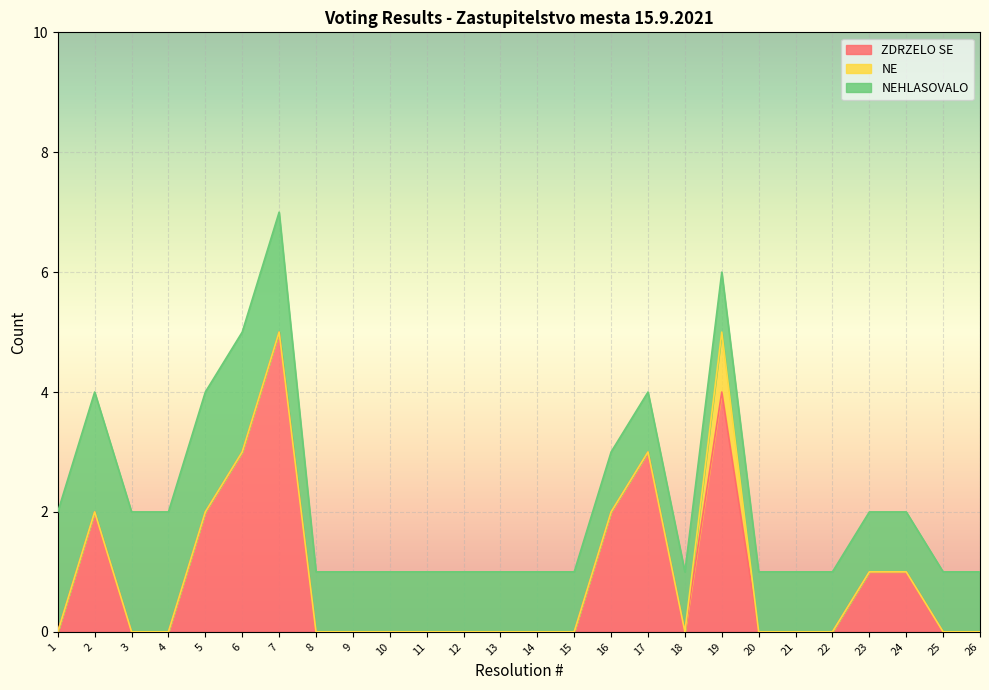

The NEHLASOVALO series shows 1 at 22. True or false?

True